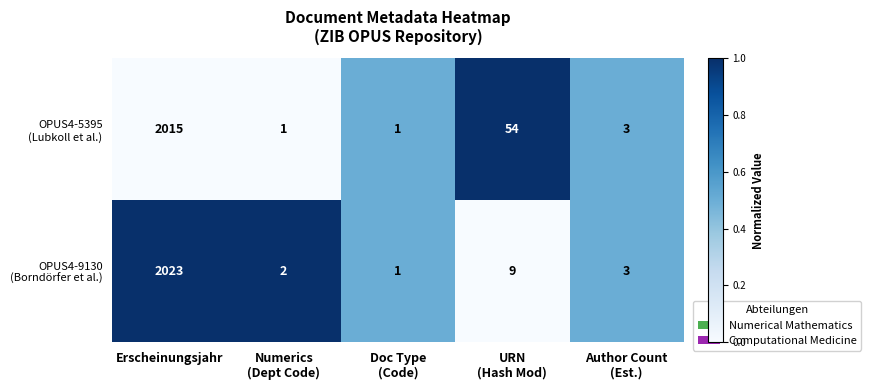

Which category has the highest value across all series?

Erscheinungsjahr